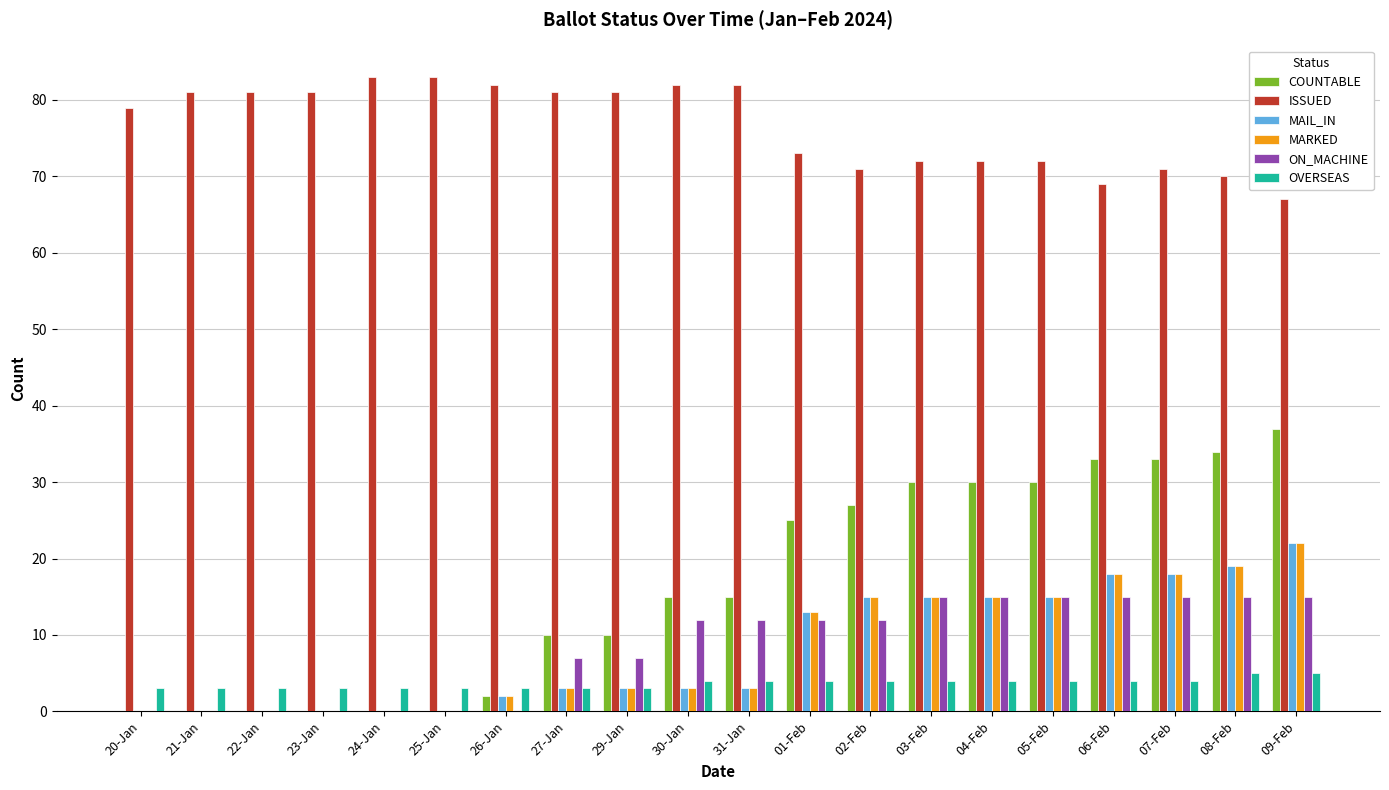

True or false: MARKED has a value of 9 at 02-Feb.

False